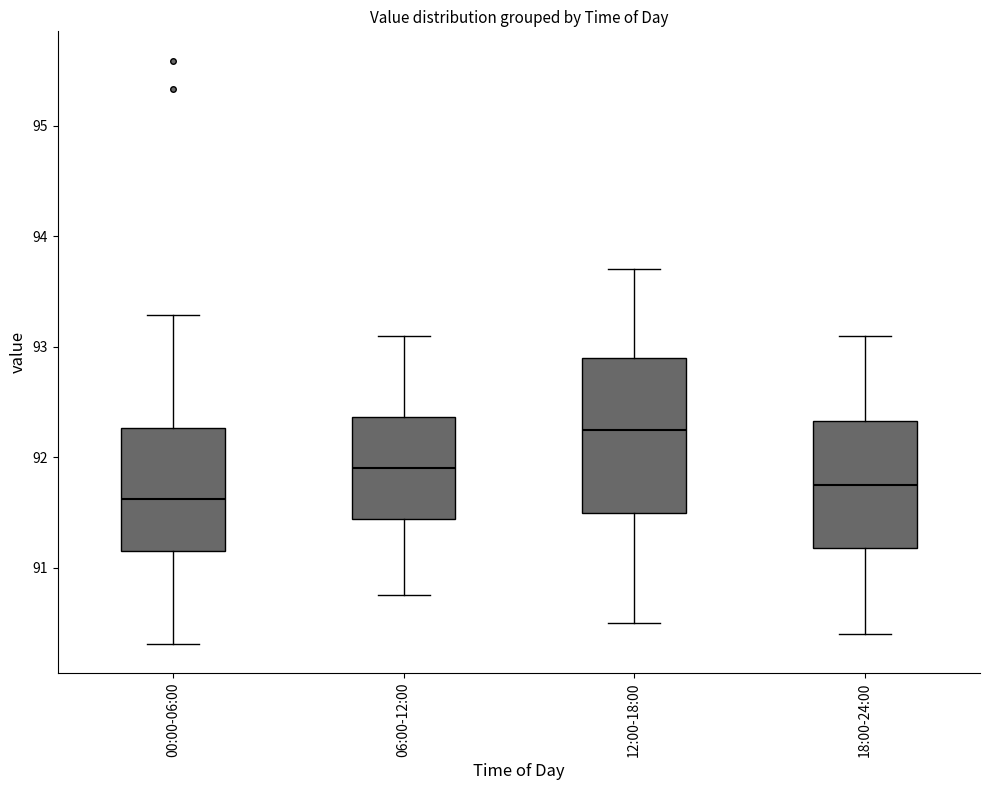

Reading left to right, read every box against the y-axis: the position of its median line, the range the box covers, and the ends of its whiskers. The values are not printed on the chart, so give them approximately, as read against the axis.

00:00-06:00: median 91.6, box 91.1 to 92.3, whiskers 90.3 to 93.3
06:00-12:00: median 91.9, box 91.4 to 92.4, whiskers 90.8 to 93.1
12:00-18:00: median 92.3, box 91.5 to 92.9, whiskers 90.5 to 93.7
18:00-24:00: median 91.8, box 91.2 to 92.3, whiskers 90.4 to 93.1